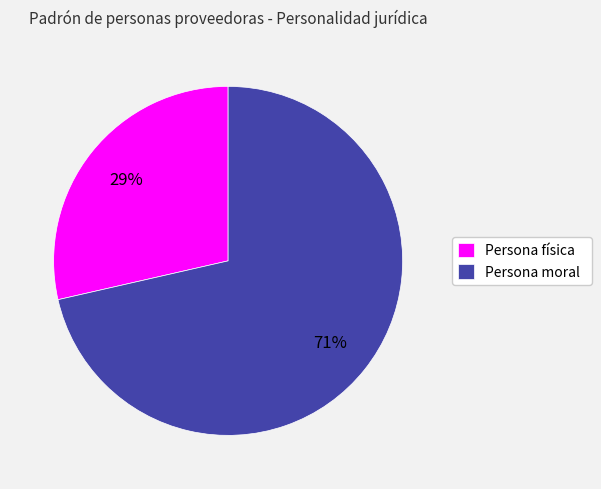

To the nearest percent, what is the average slice percentage?

50%